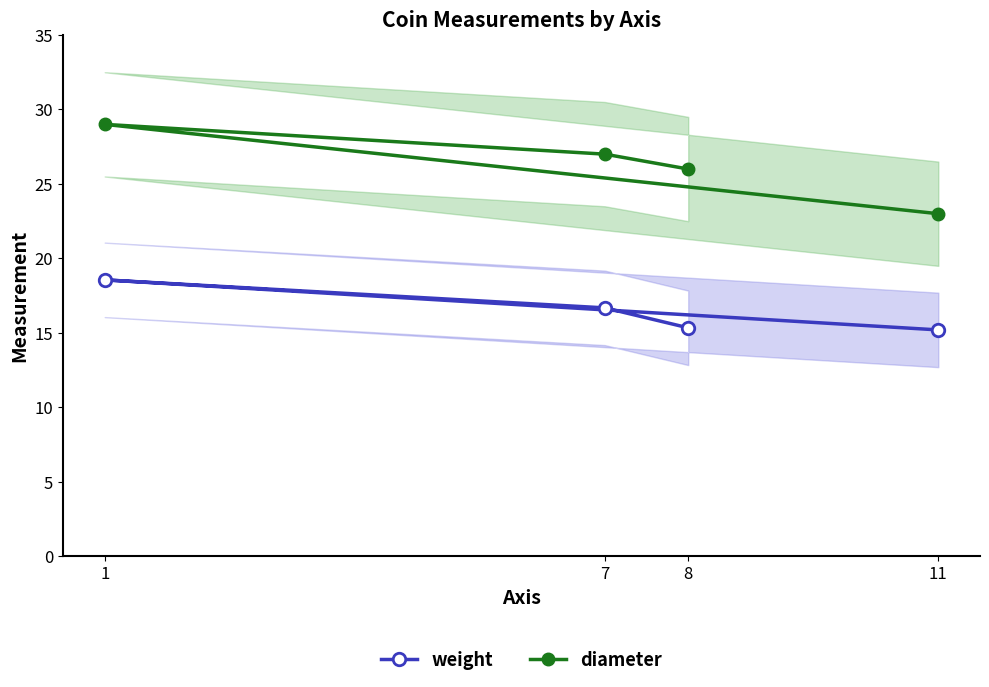

True or false: weight and diameter cross at least once.

False